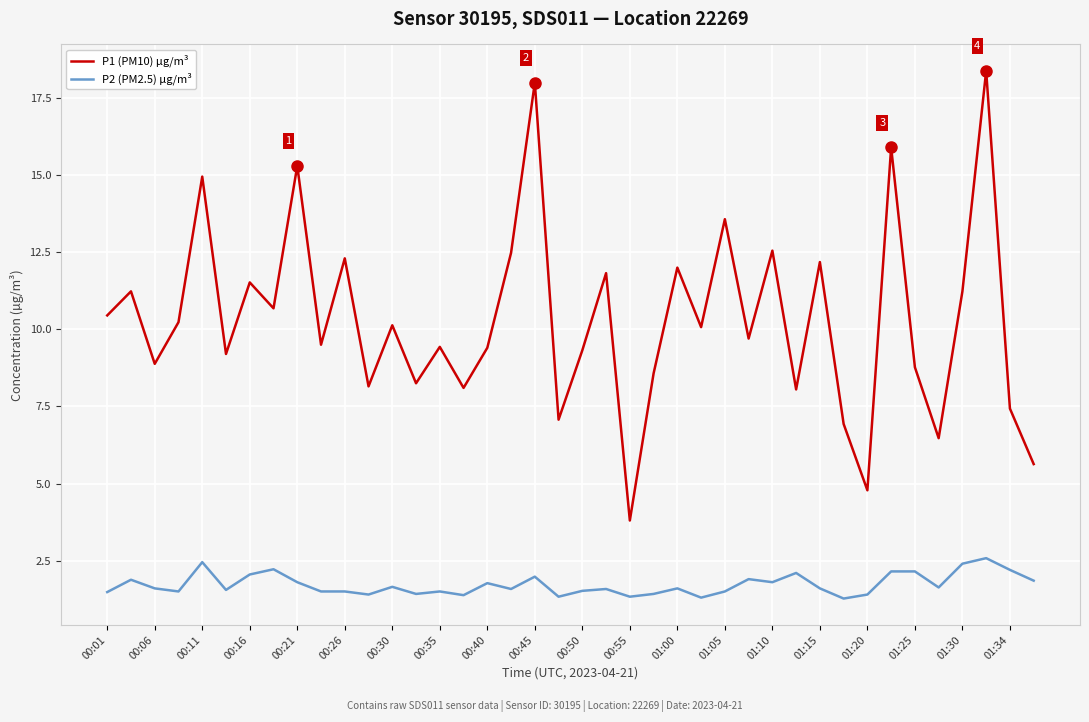

What is the lowest value of the P1 (PM10) µg/m³ series?

3.8